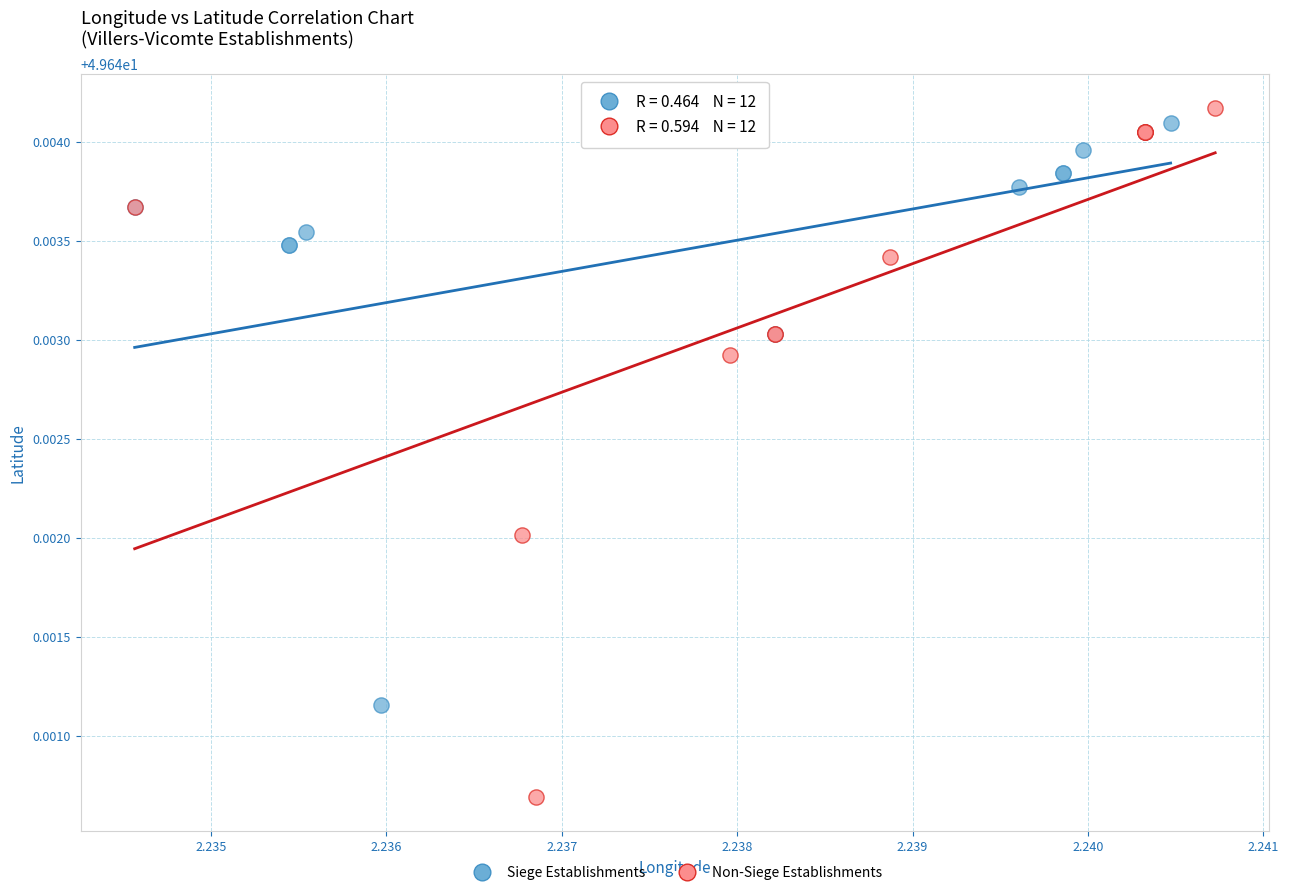

Which series has the widest spread of Y values?

Non-Siege Establishments